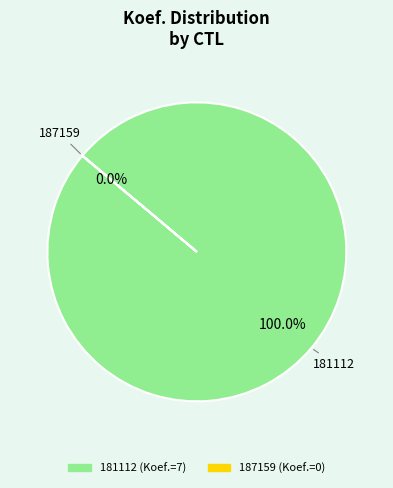

Is it true that 181112 is 90% of the pie?

False